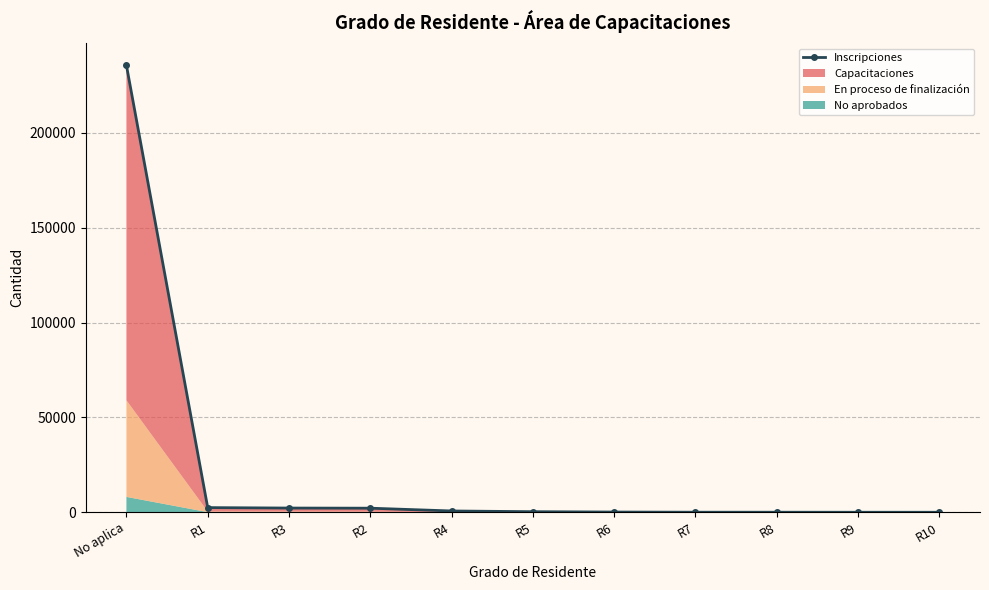

What is the value of the 6th point from the left?

308